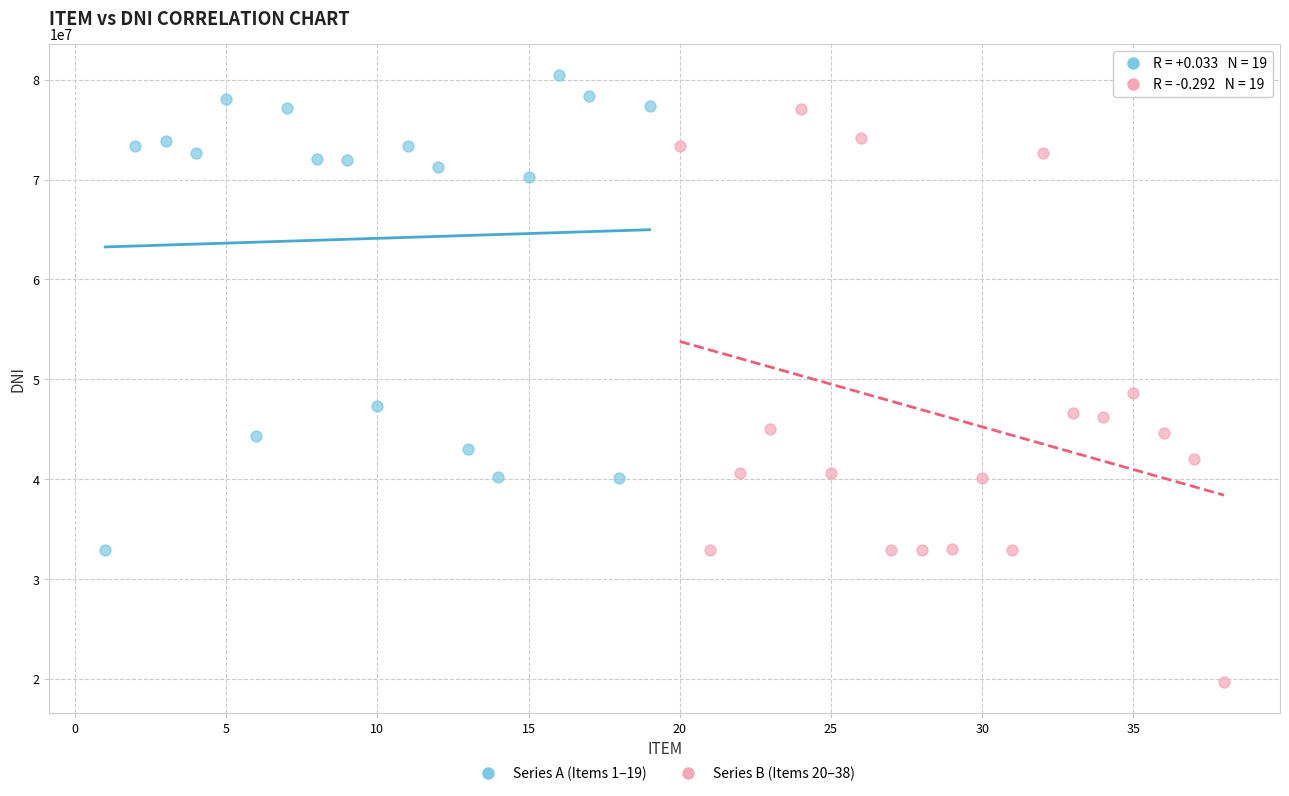

Which series contains the lowest Y value?

Series B (Items 20–38)